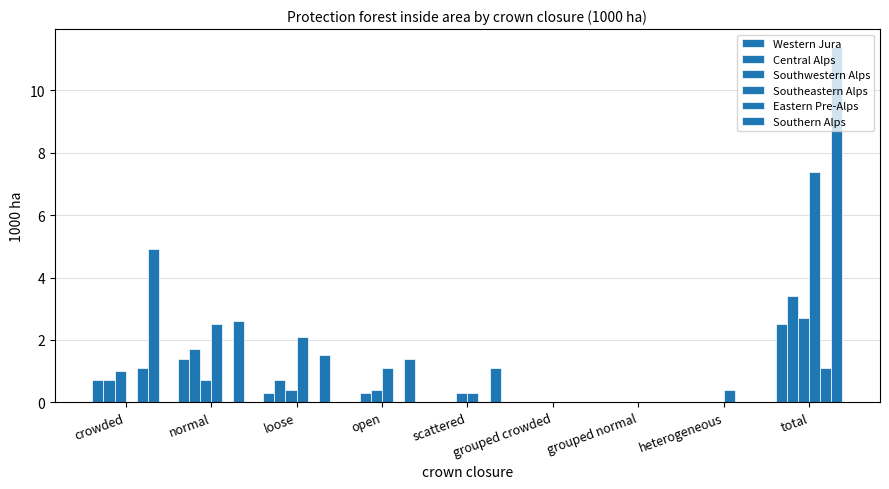

How many categories are shown in the chart?

9